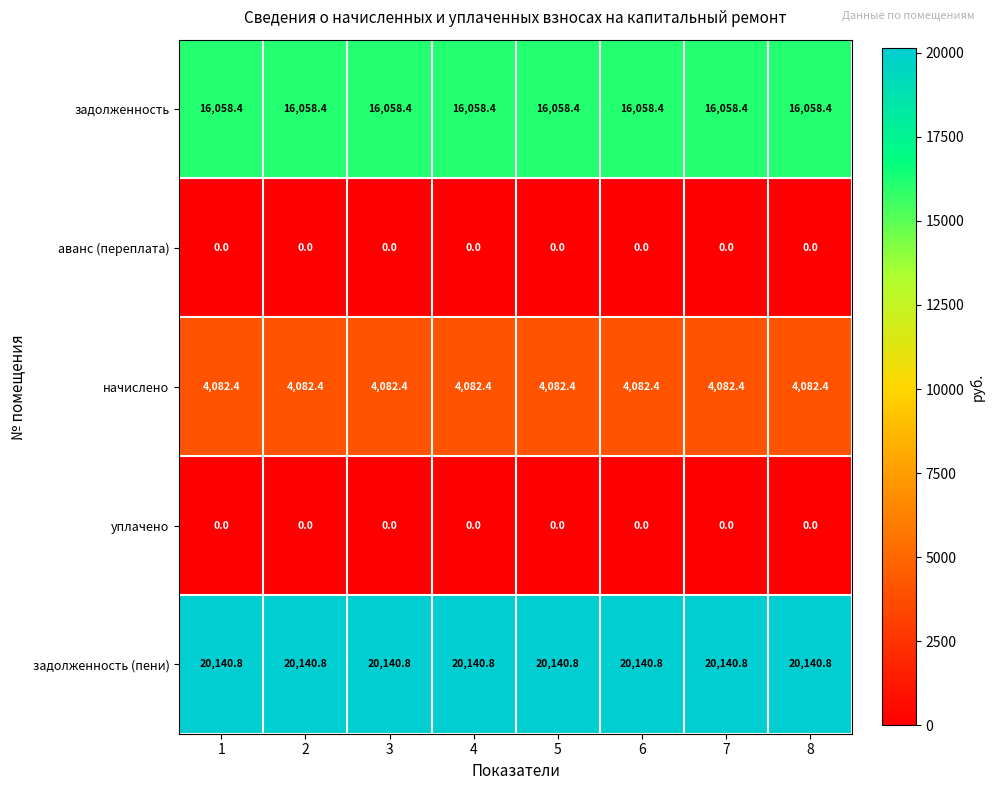

What is the spread (max minus min) of values at 7?

20140.8